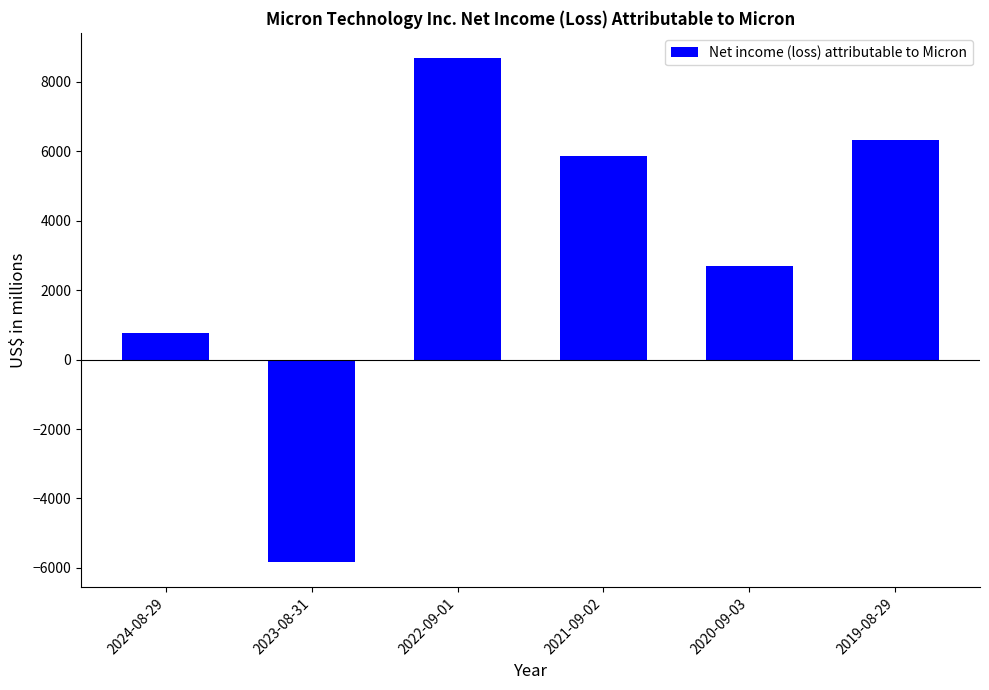

How many positive values are there?

5